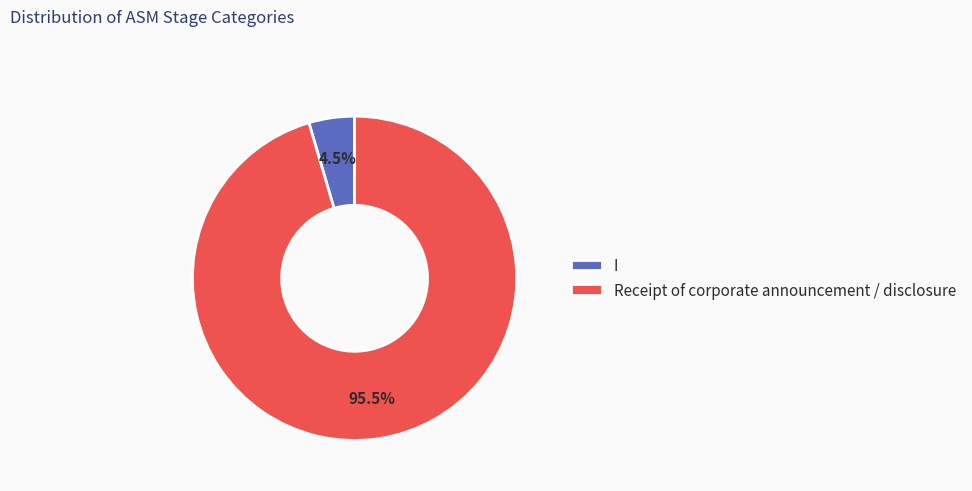

Which slice is the smallest?

I